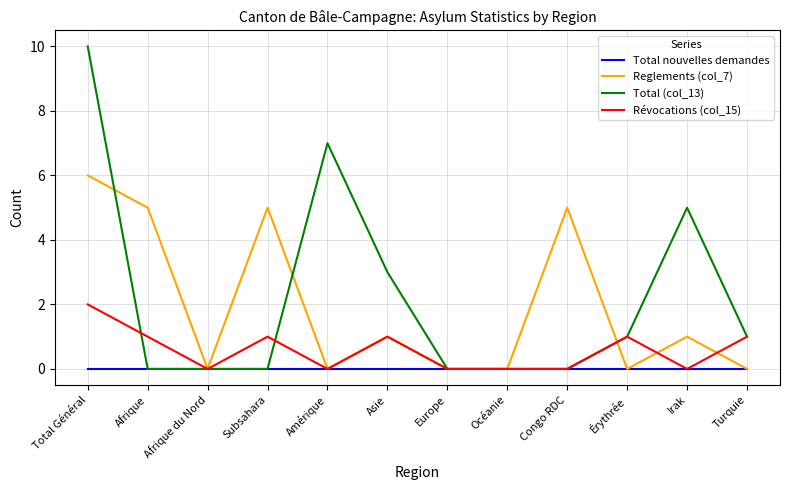

Rank the series by their maximum value, from highest to lowest.

Total (col_13), Reglements (col_7), Révocations (col_15), Total nouvelles demandes